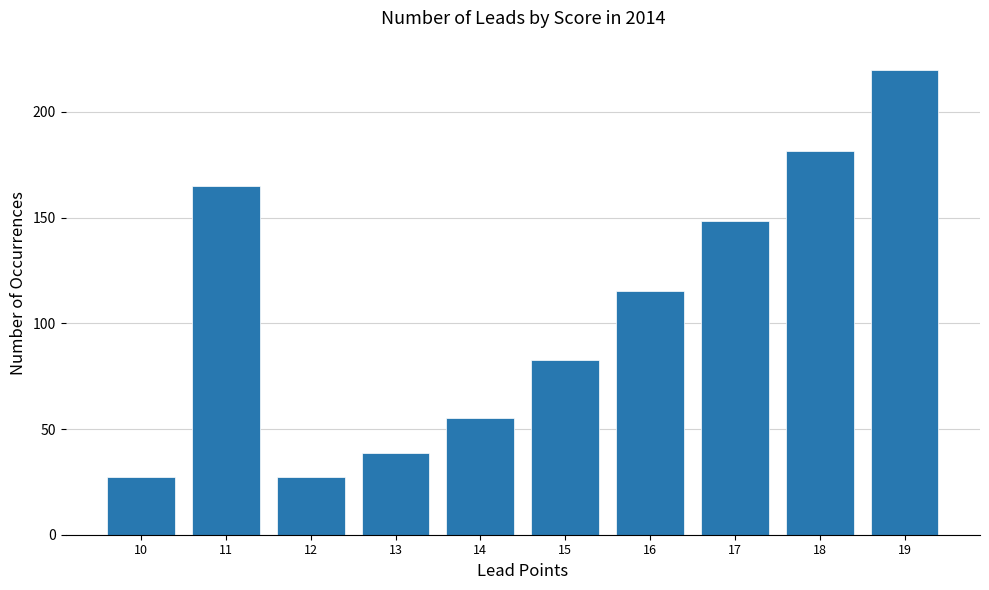

Reading right to left, extract all data points from this chart.

220.0	181.5	148.5	115.5	82.5	55.0	38.5	27.5	165.0	27.5